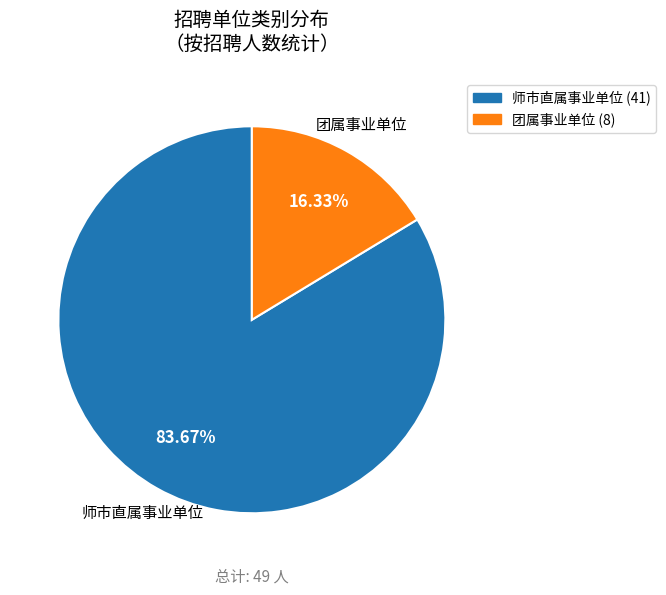

What is the smallest slice in the pie chart?

团属事业单位